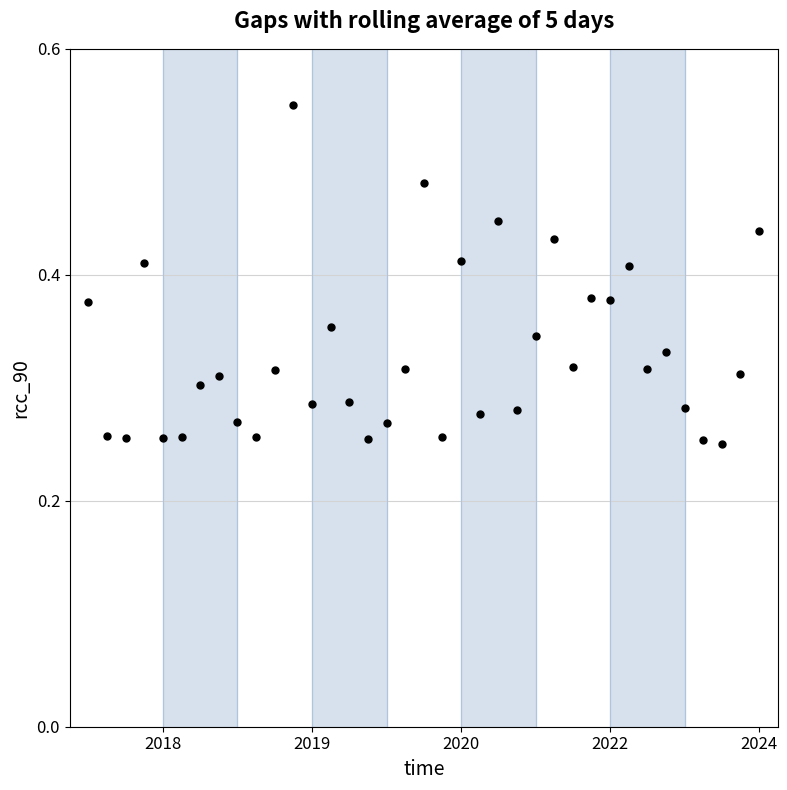

What is the range of X values (max minus min)?

36.0